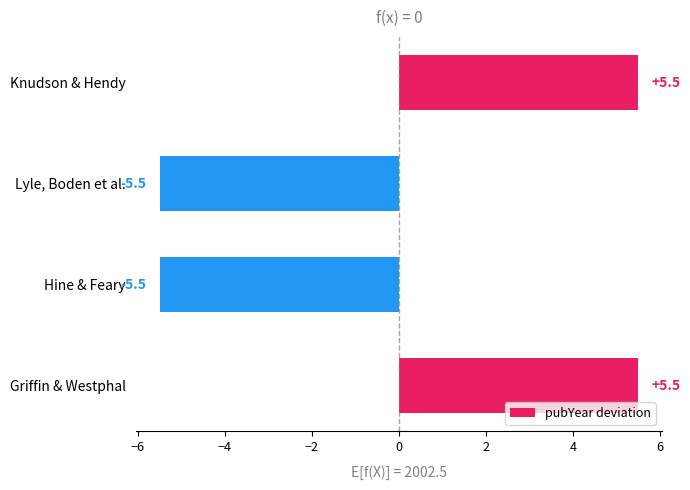

Does the chart contain stacked bars?

No